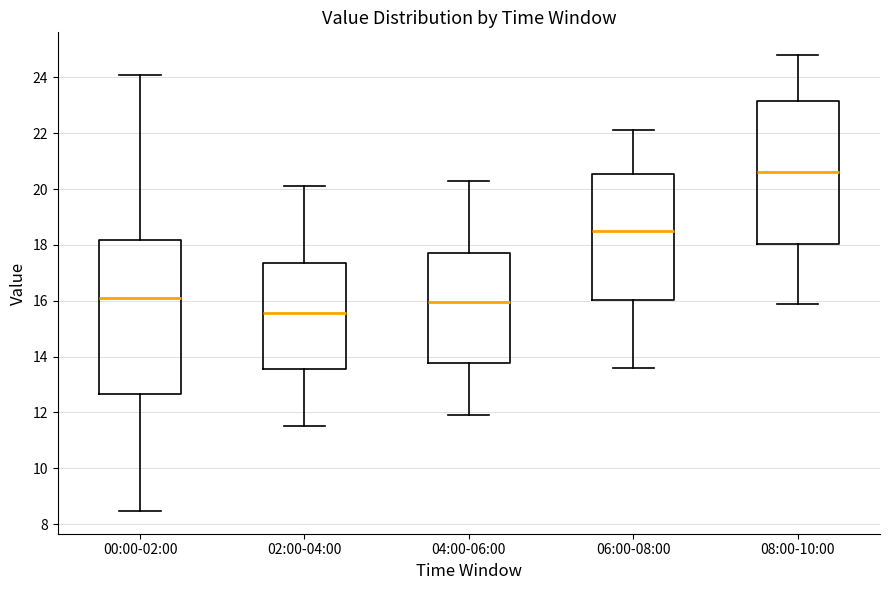

Where does the upper whisker of the box for 00:00-02:00 end on the y-axis? The values are not printed on the chart, so give them approximately, as read against the axis.

24.0